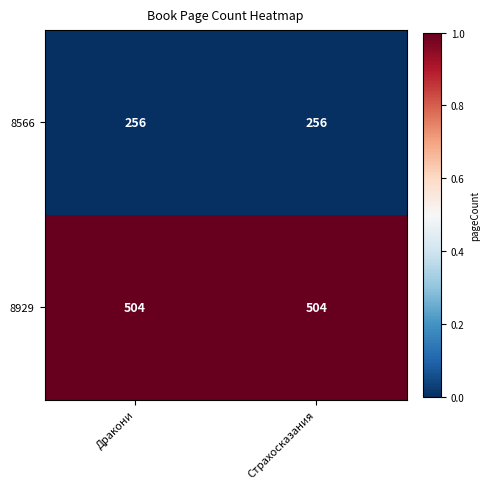

Rank the series at Страхосказания from lowest to highest value.

8566, 8929